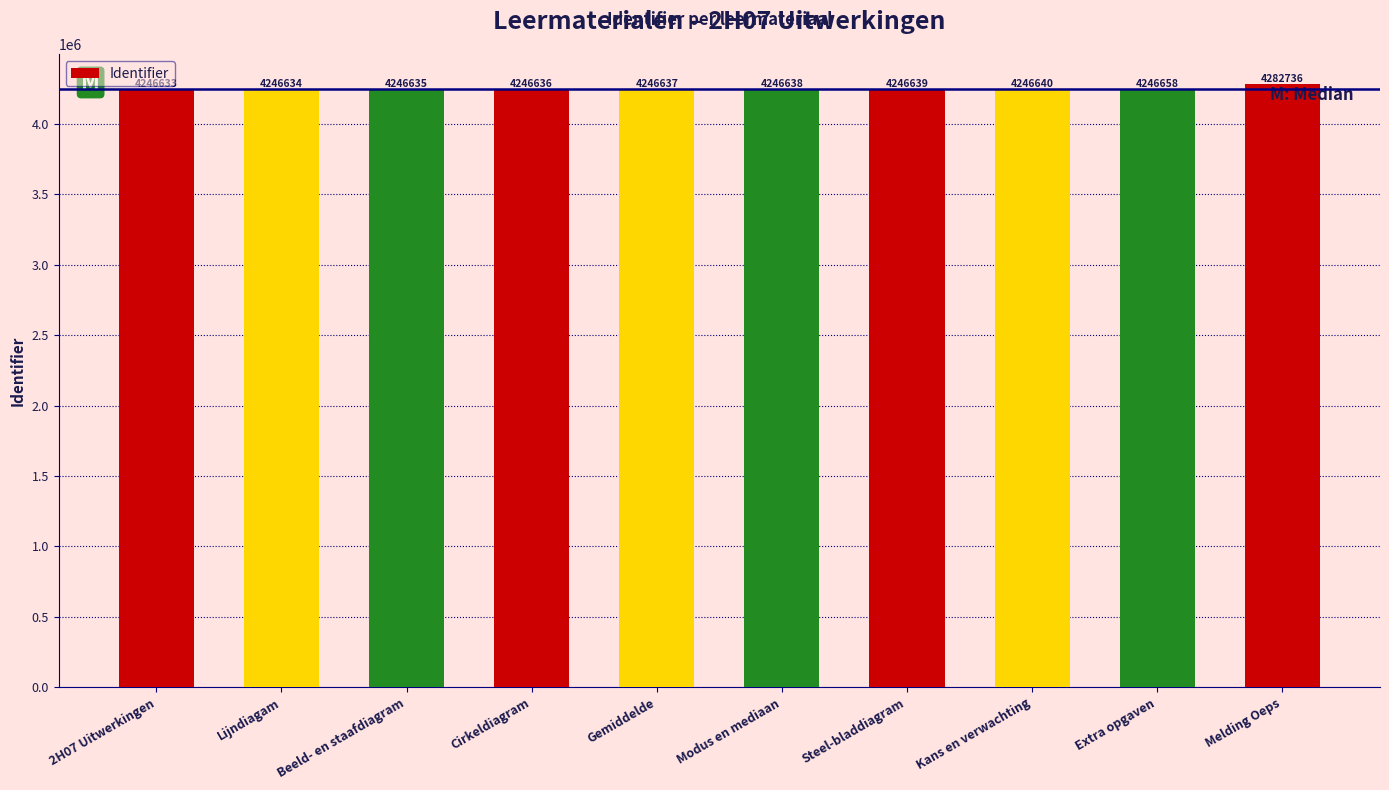

What is the average value?

4250249